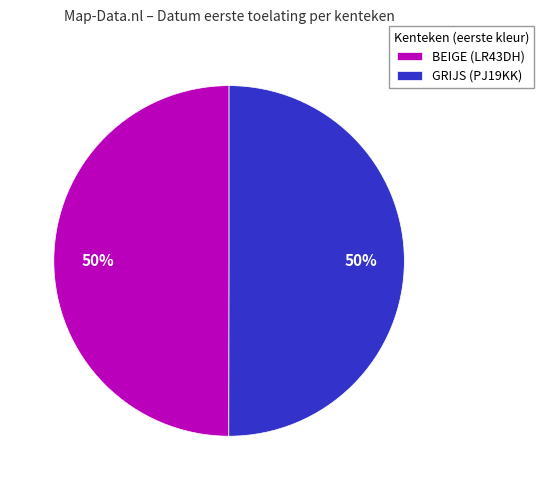

To the nearest percent, what is the average slice percentage?

50%